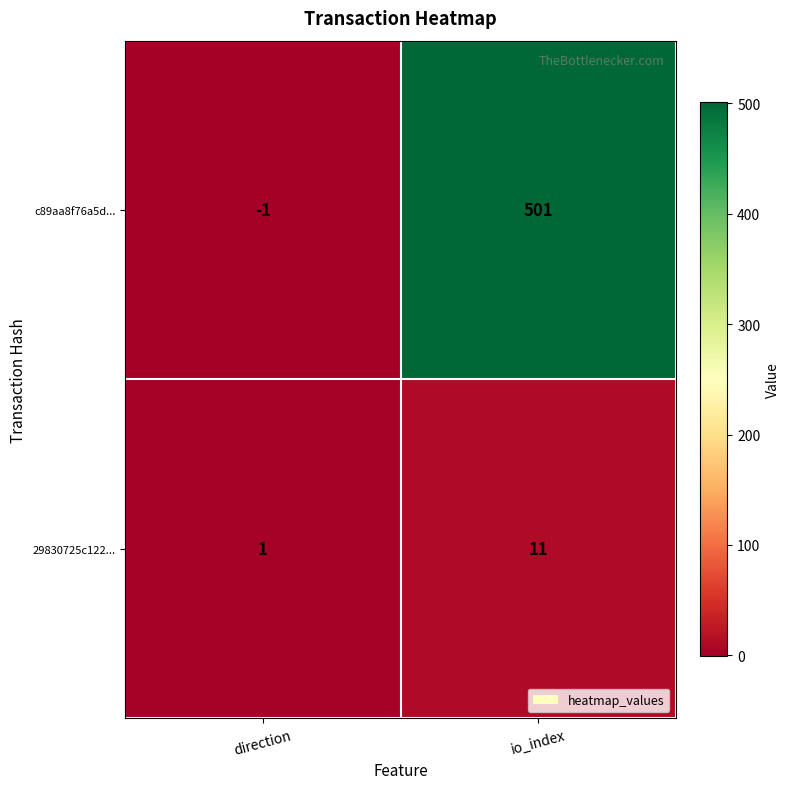

List the series in order of their peak value, lowest first.

29830725c122..., c89aa8f76a5d...